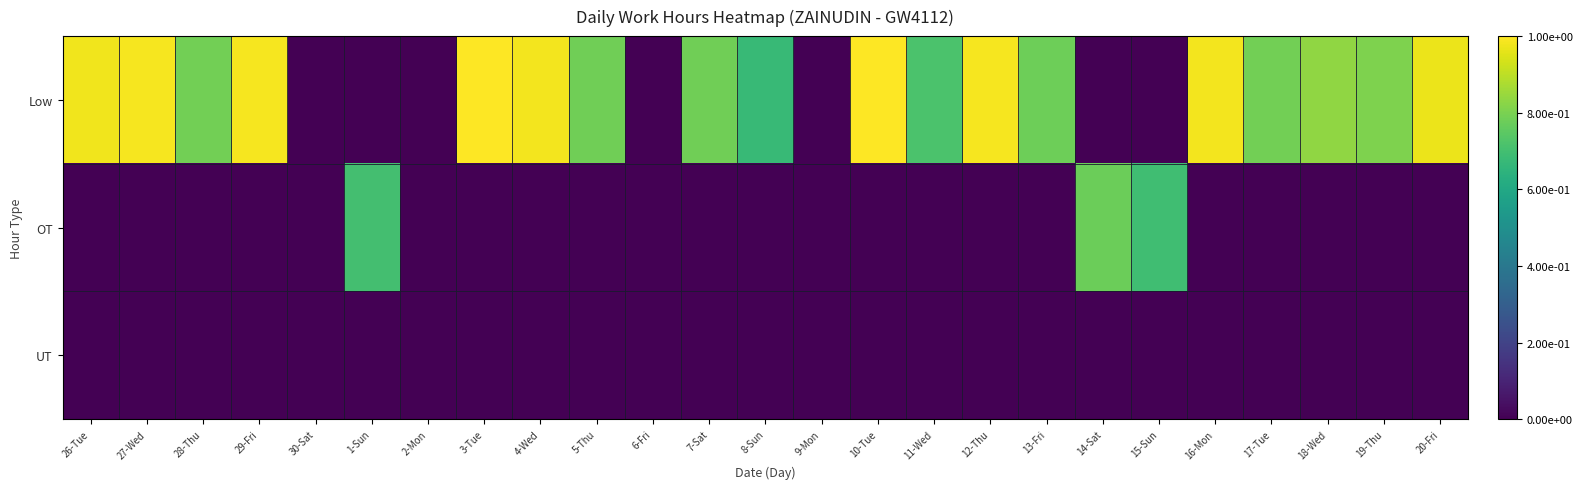

Which series has the widest spread of values?

Low